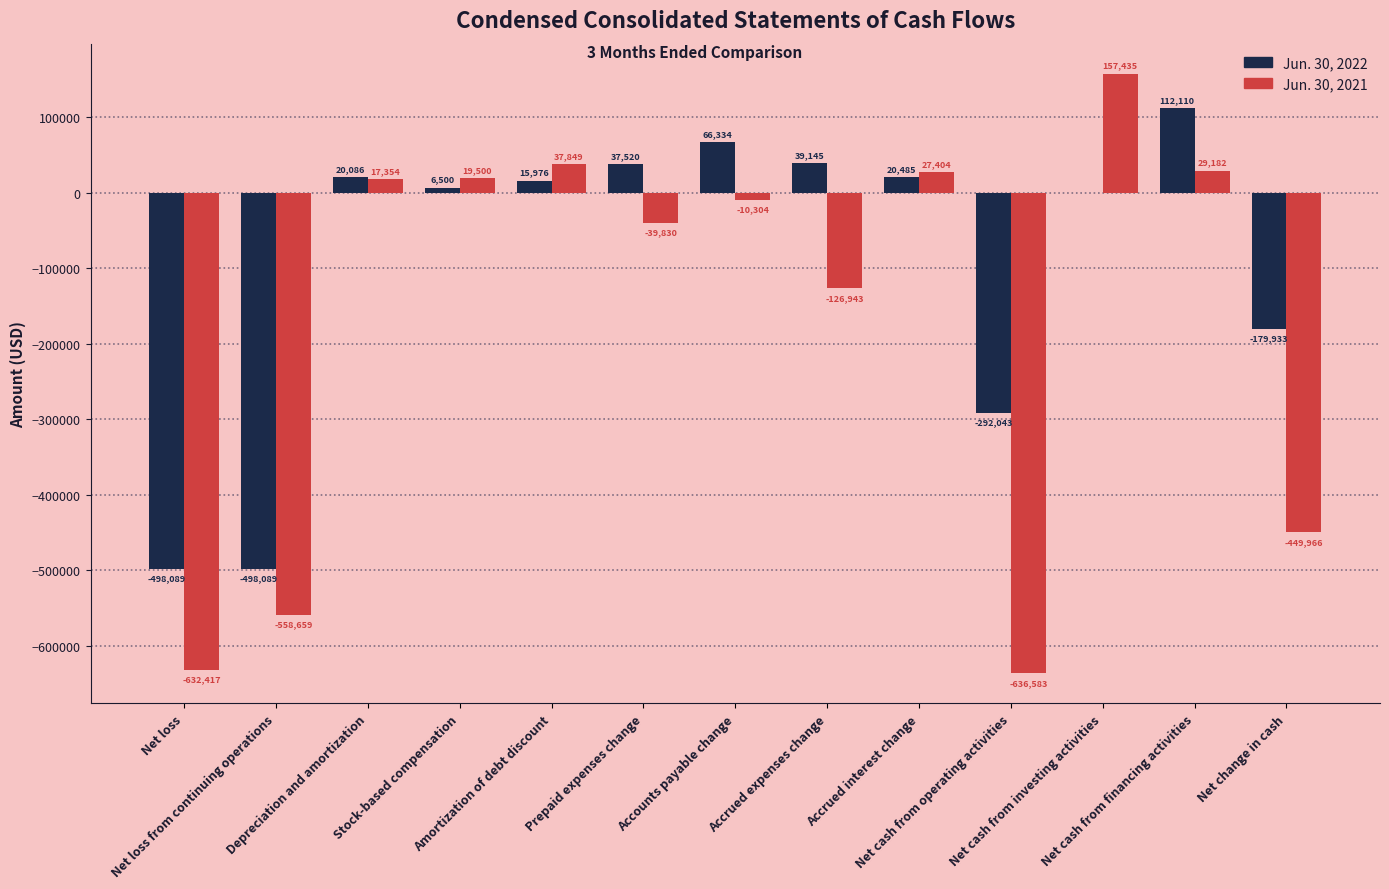

Which series changed the most between Amortization of debt discount and Net change in cash?

Jun. 30, 2021